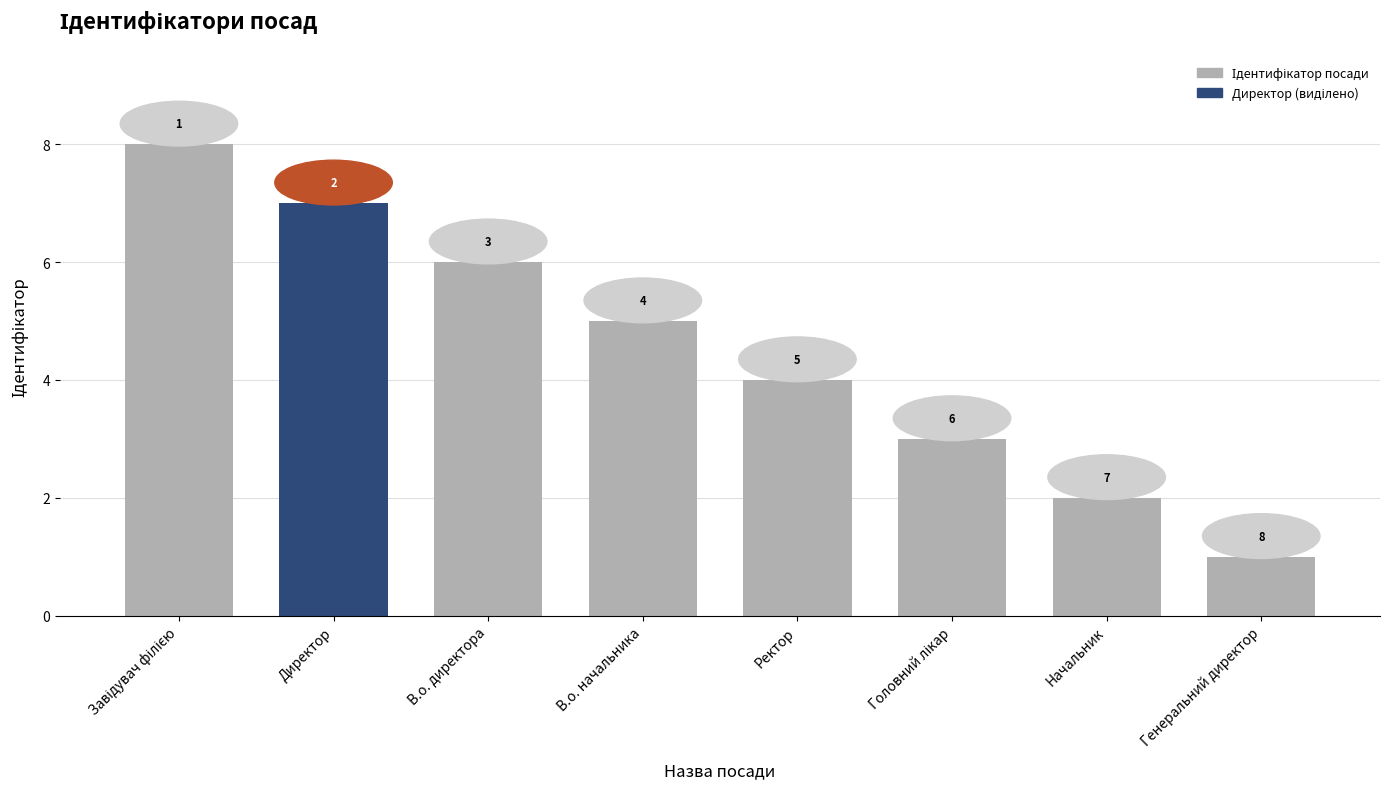

What is the maximum value shown in the chart?

8